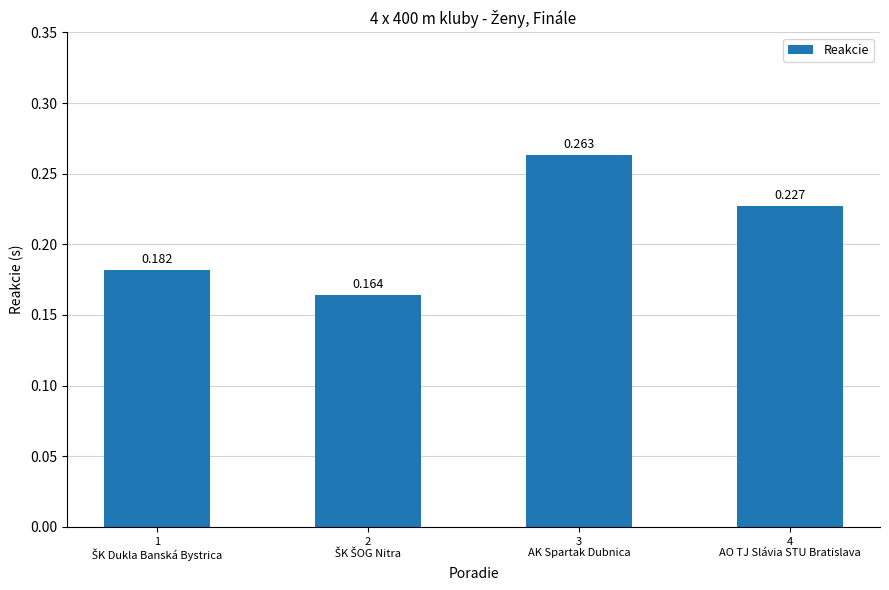

The chart shows a value of 0.1 at 4
AO TJ Slávia STU Bratislava. True or false?

False